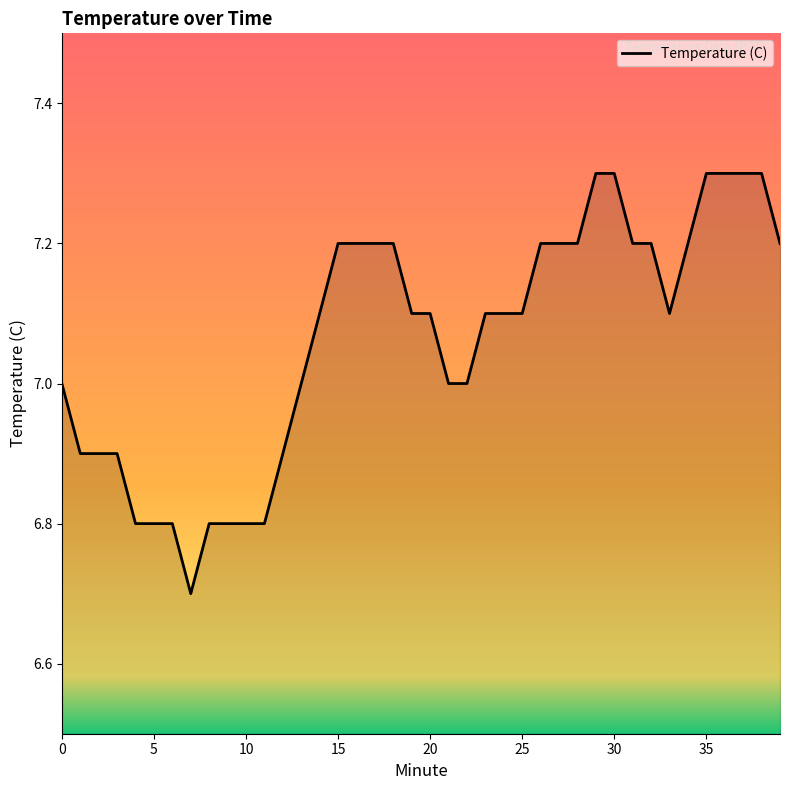

What is the smallest value displayed?

6.7